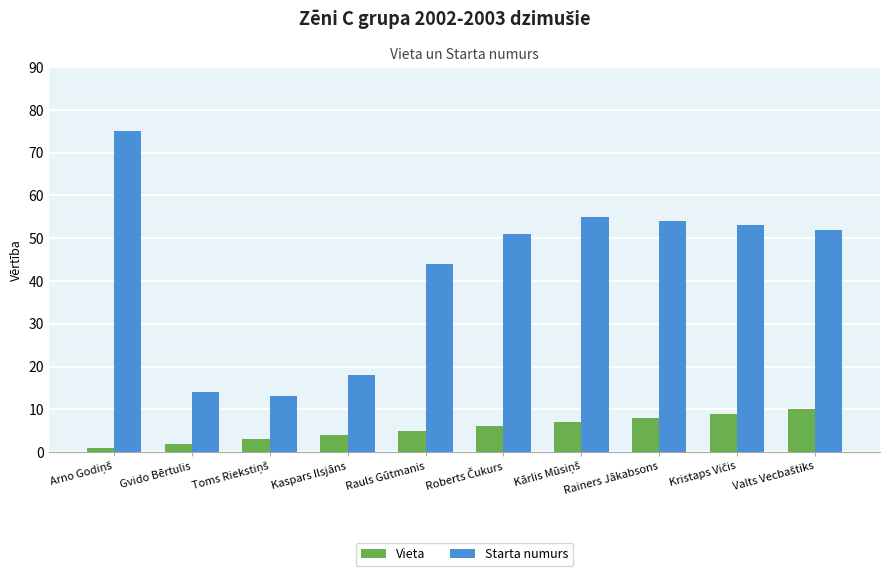

Is the value of Vieta at Kaspars Ilsjāns greater than the value of Starta numurs at Gvido Bērtulis?

No